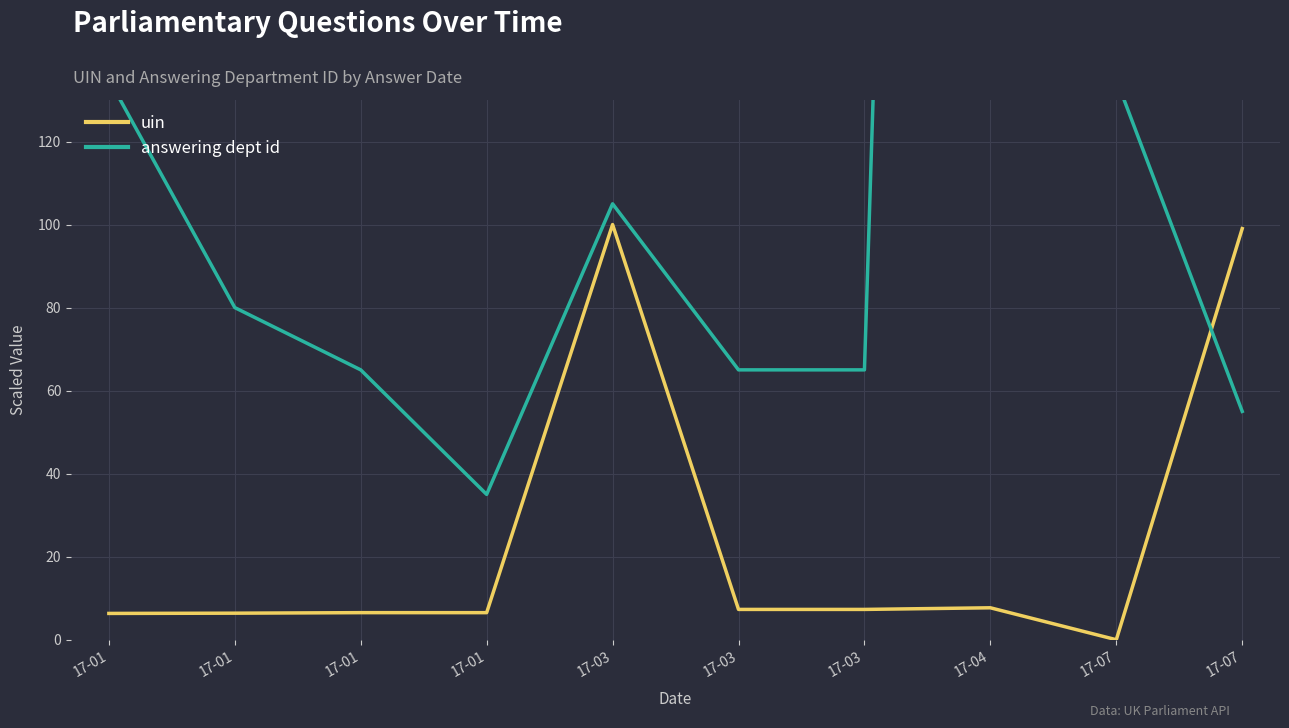

True or false: uin has more than 2 points higher than both neighbors.

True